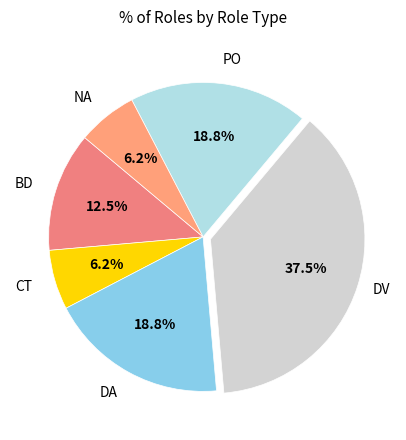

Count the number of slices in the pie.

6